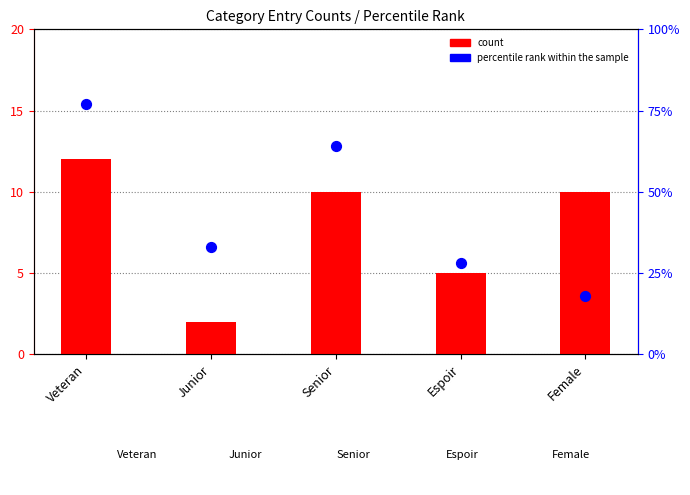

At which category is the sum across all series the highest?

Veteran